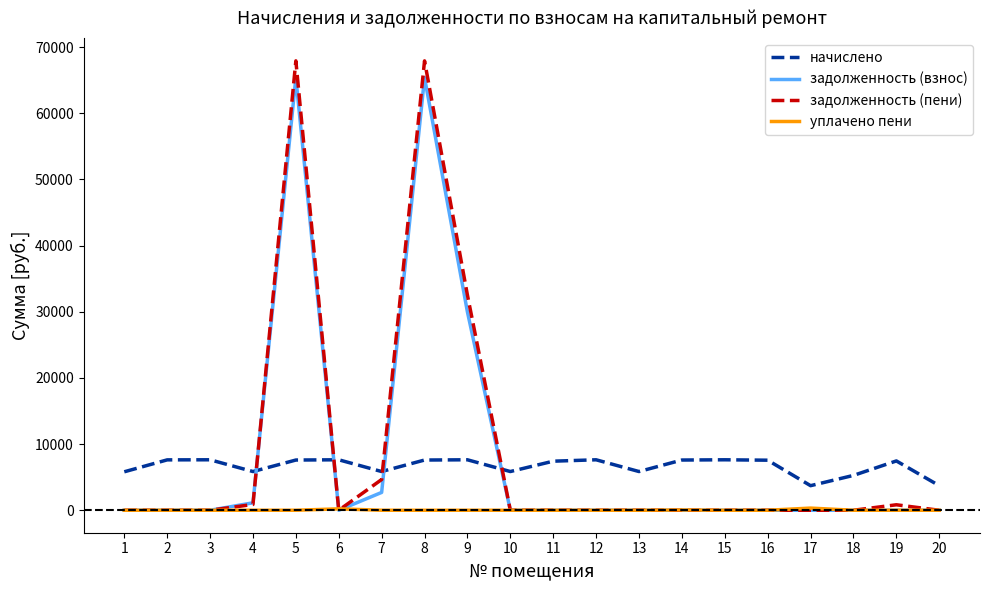

What is the difference between the maximum and minimum values in the задолженность (взнос) series?

65377.1